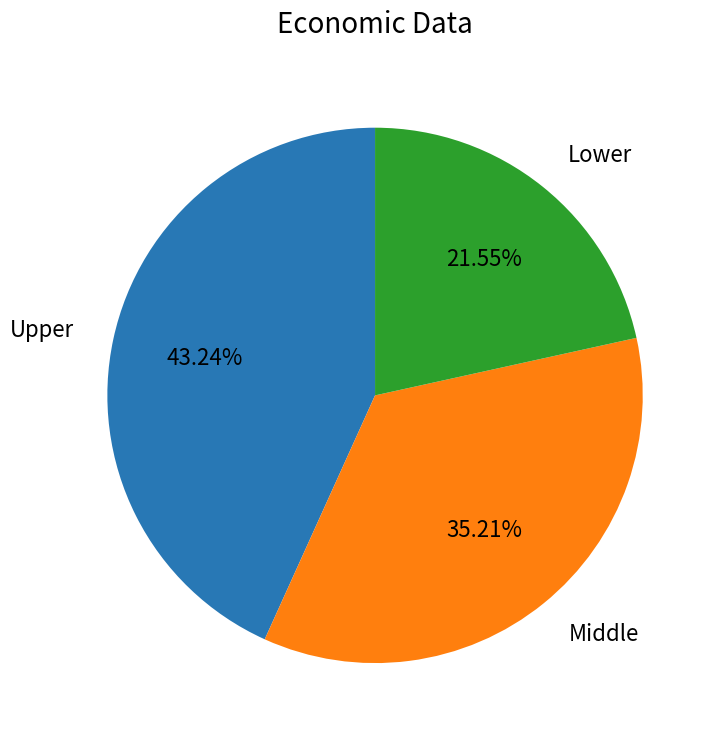

Does any single category account for the majority?

No